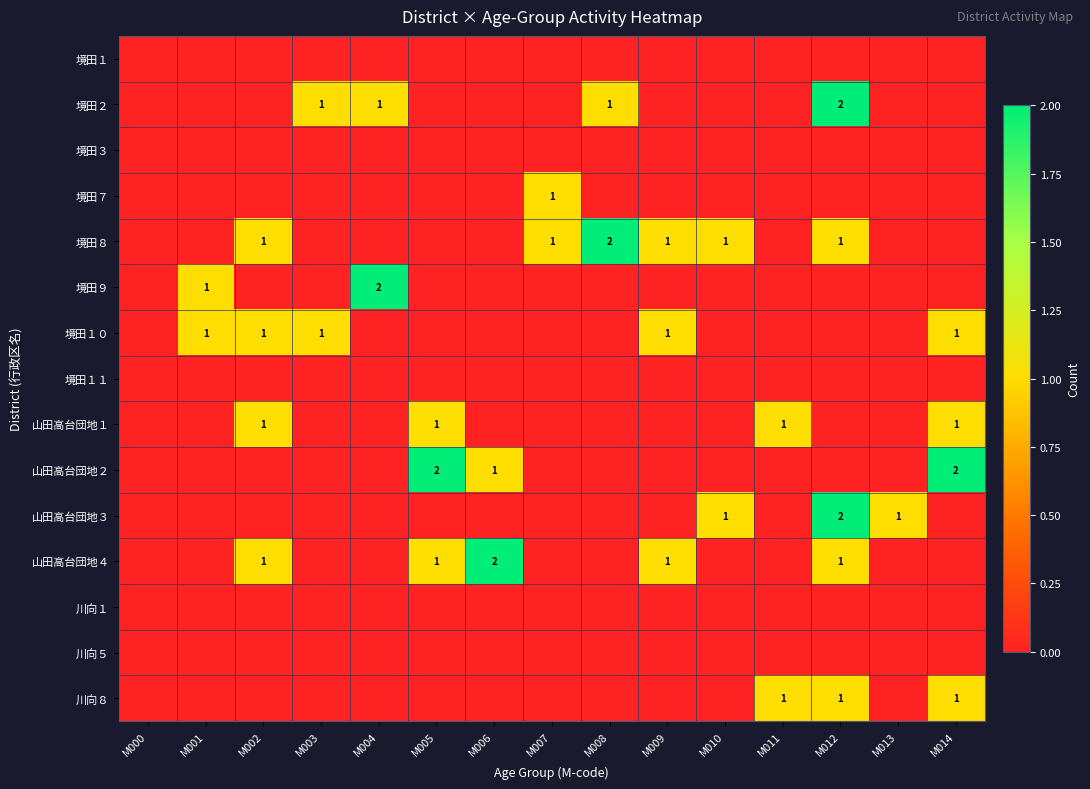

The 境田１０ series shows 2 at M001. True or false?

False